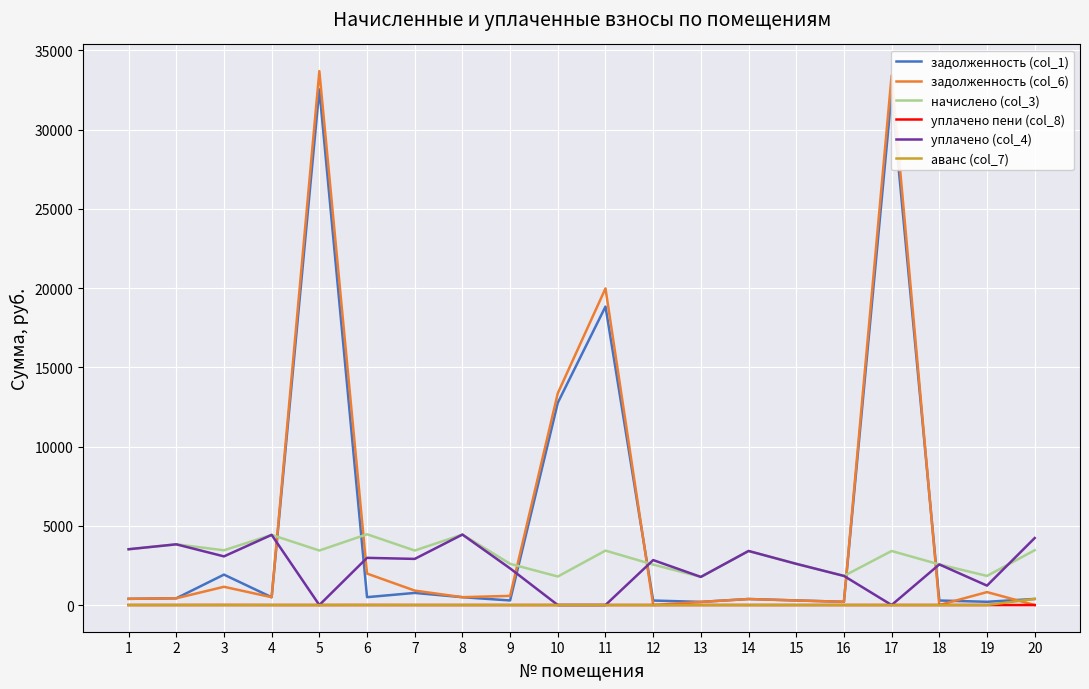

True or false: начислено (col_3) and аванс (col_7) cross at least once.

False